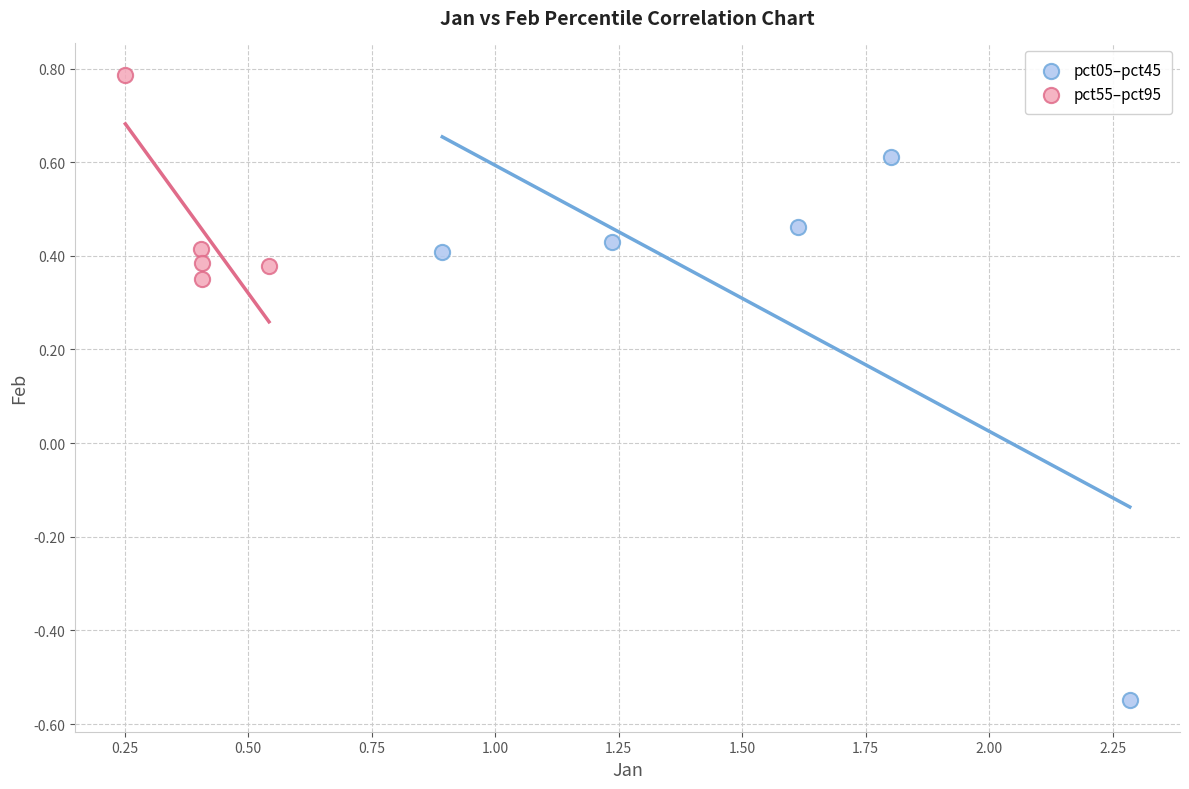

Which series has the largest Y range (max minus min)?

pct05–pct45